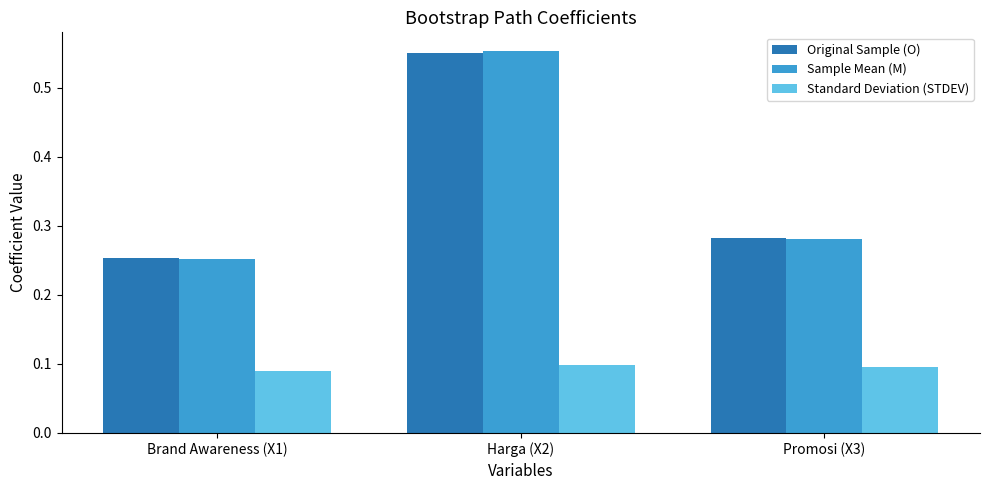

Rank the categories by Sample Mean (M) value from highest to lowest.

Harga (X2), Promosi (X3), Brand Awareness (X1)